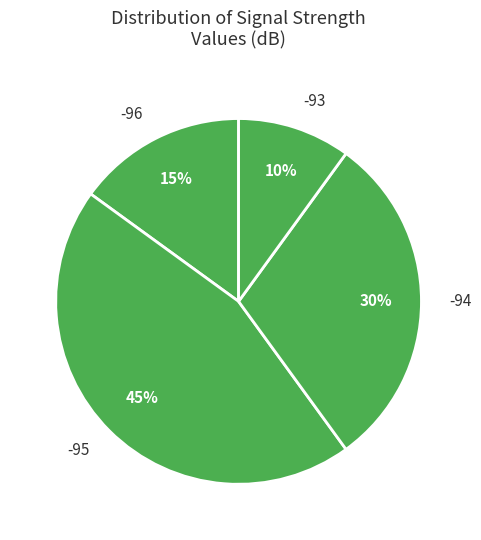

To the nearest percent, what portion does -96 represent?

15%